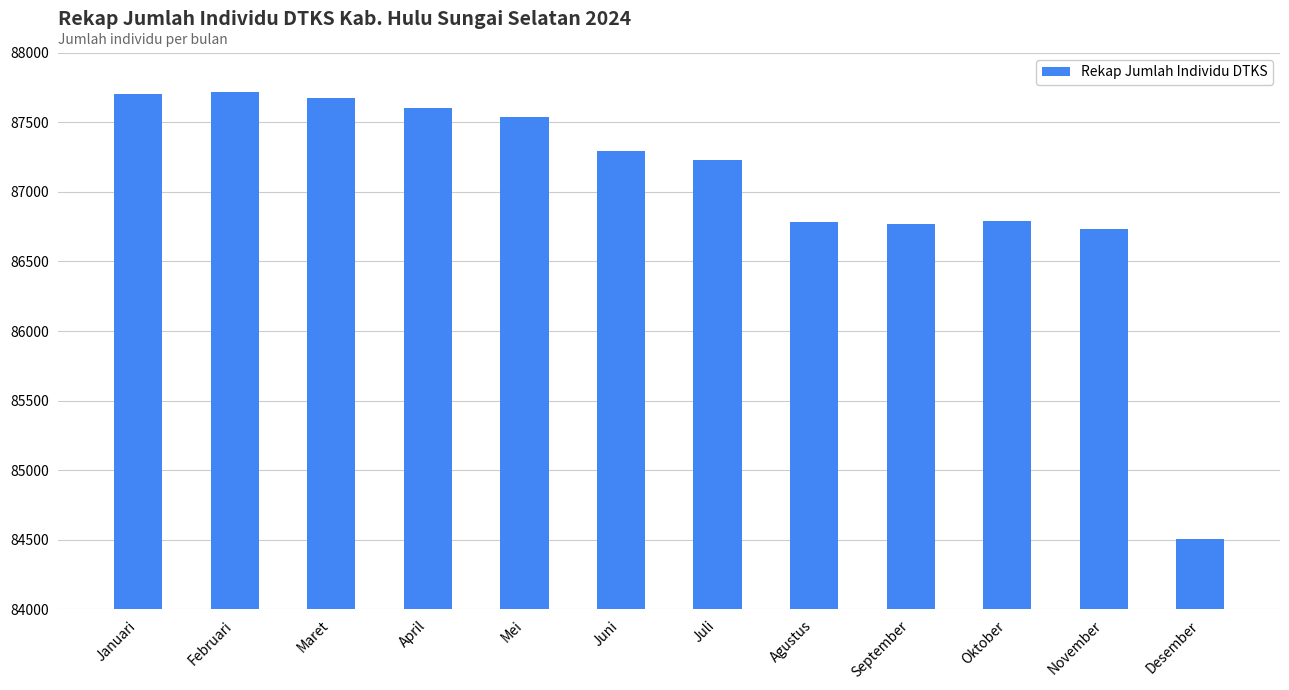

What is the difference between the values at November and Mei?

802